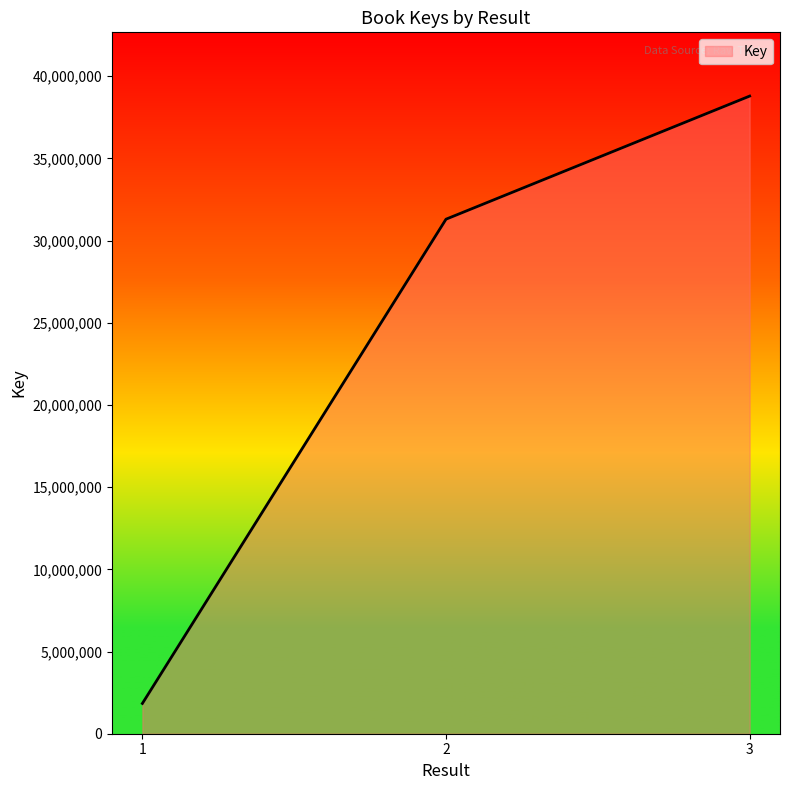

What is the average value?

23976574